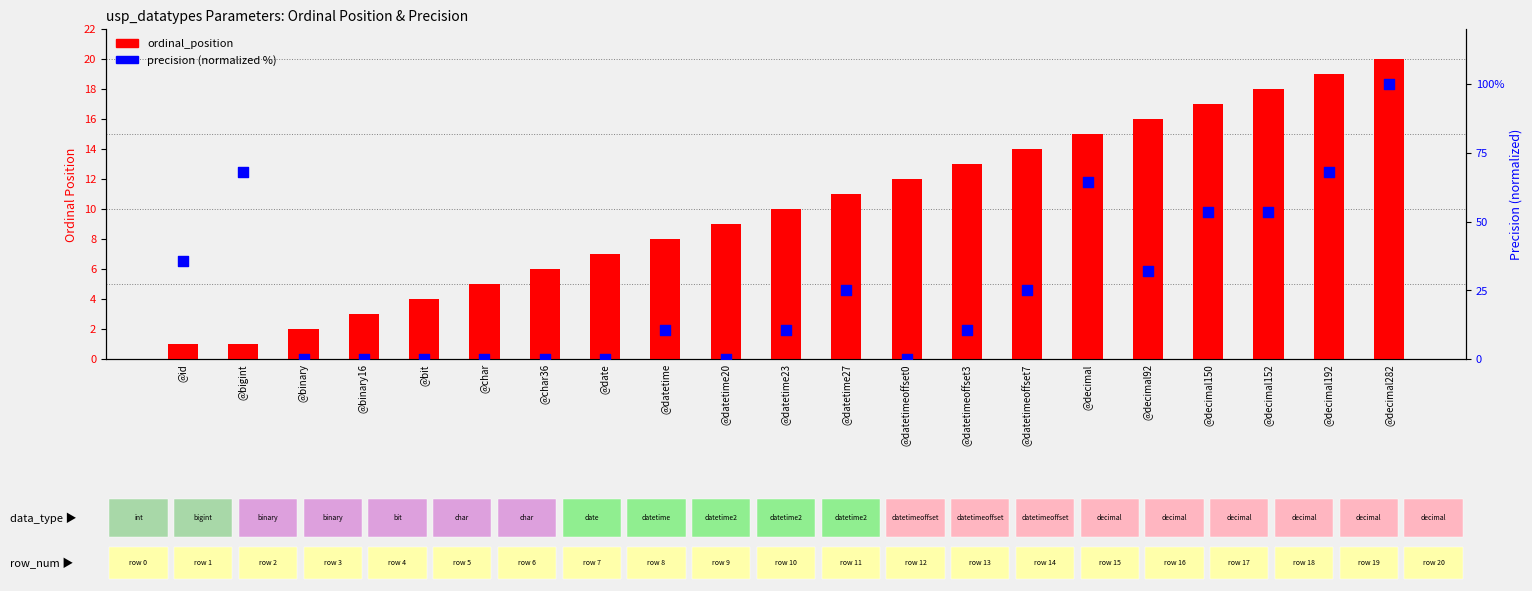

Which series has the largest total across all categories?

precision (normalized)